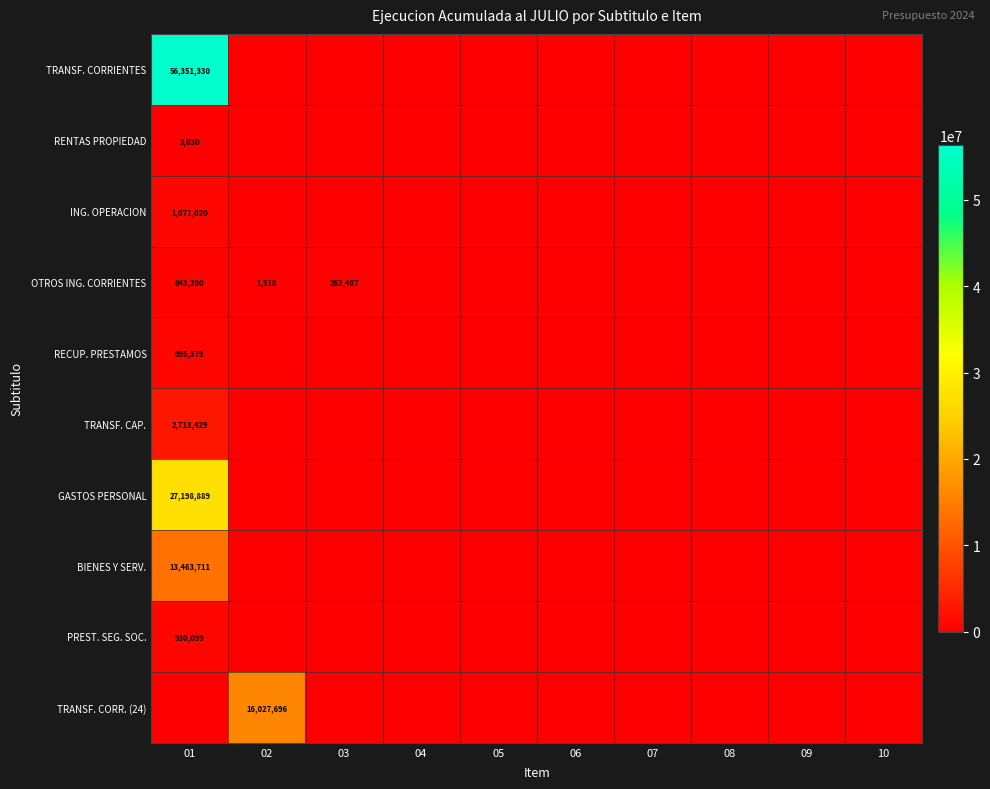

Is it true that RECUP. PRESTAMOS equals 995379 at 01?

True